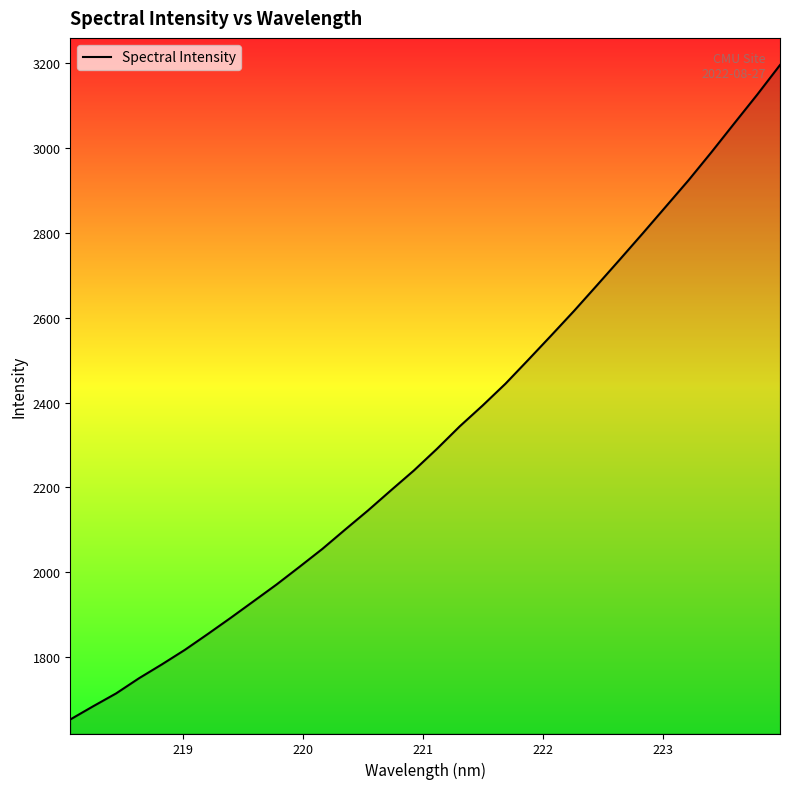

What is the difference between the maximum and minimum values?

1542.5